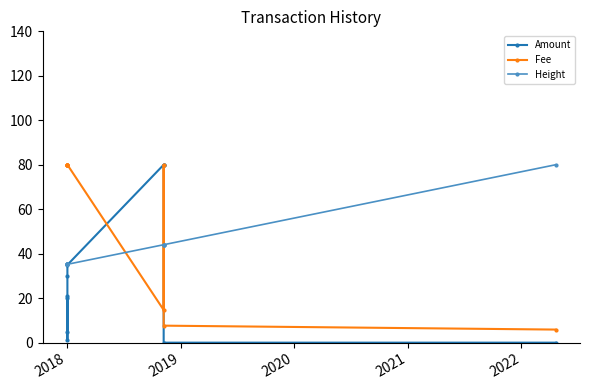

Reading left to right, what are all the values shown in this chart?

Amount: 20.0	1.0	21.0	5.0	30.0	35.0	80.0	80.0	0.0	0.0
Fee: 80.0	80.0	80.0	80.0	80.0	80.0	14.7	80.0	7.6	5.9
Height: 35.2	35.2	35.2	35.2	35.2	35.2	44.0	44.0	44.0	80.0